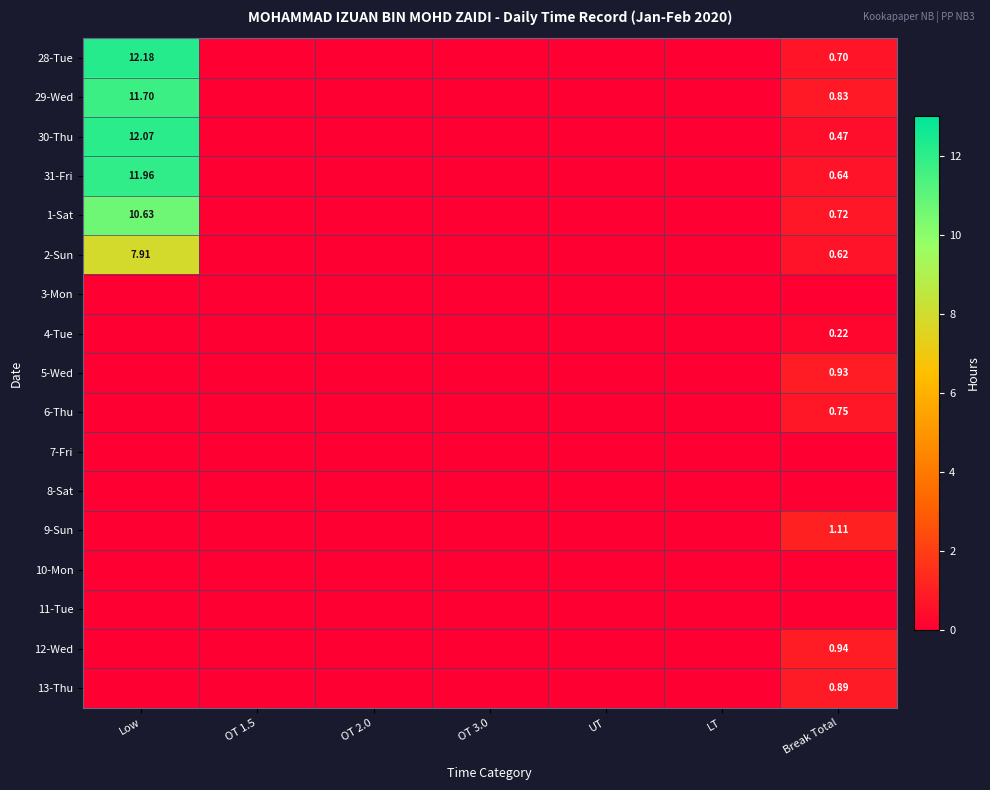

True or false: 11-Tue has a value of 0.0 at OT 3.0.

True